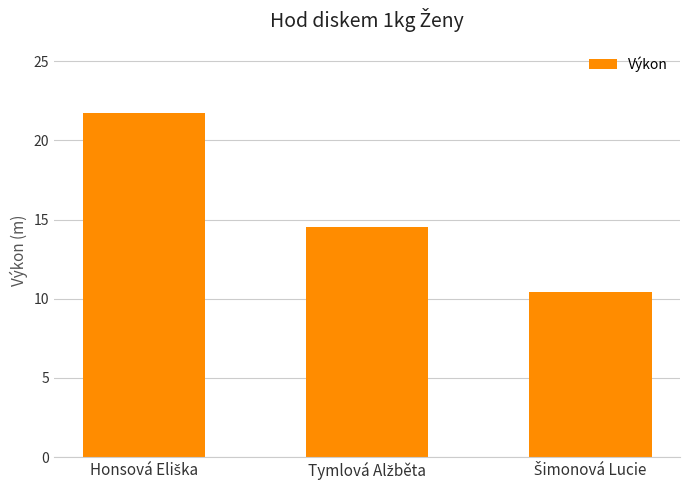

What is the average value?

15.6